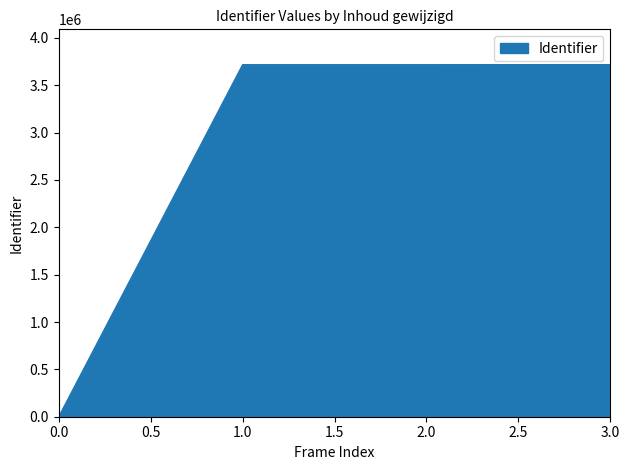

Which has a higher value, 0.0 or 3.0?

3.0